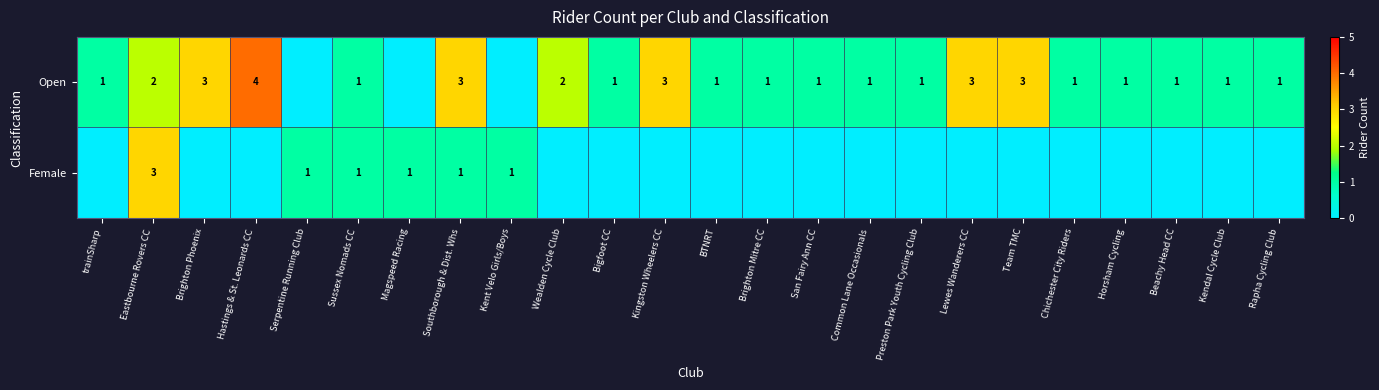

The value of Open at Beachy Head CC is 2. True or false?

False